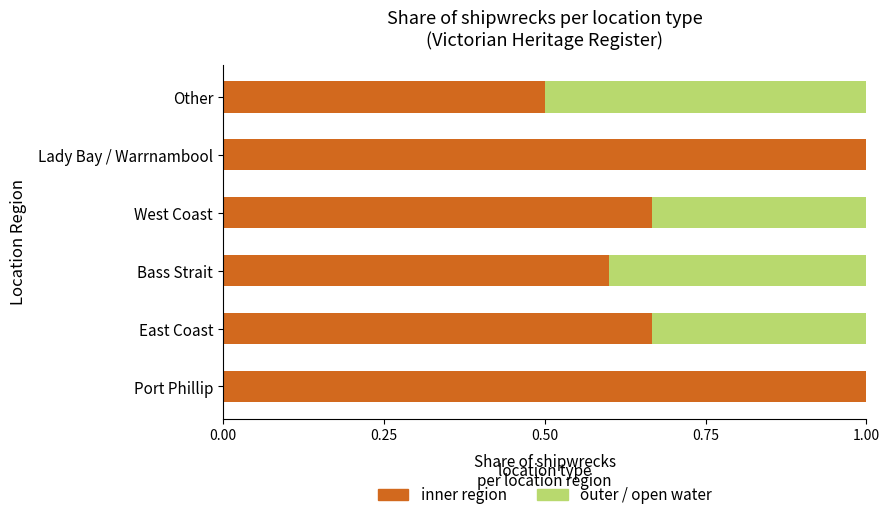

What is the total value across all series at Other?

1.0